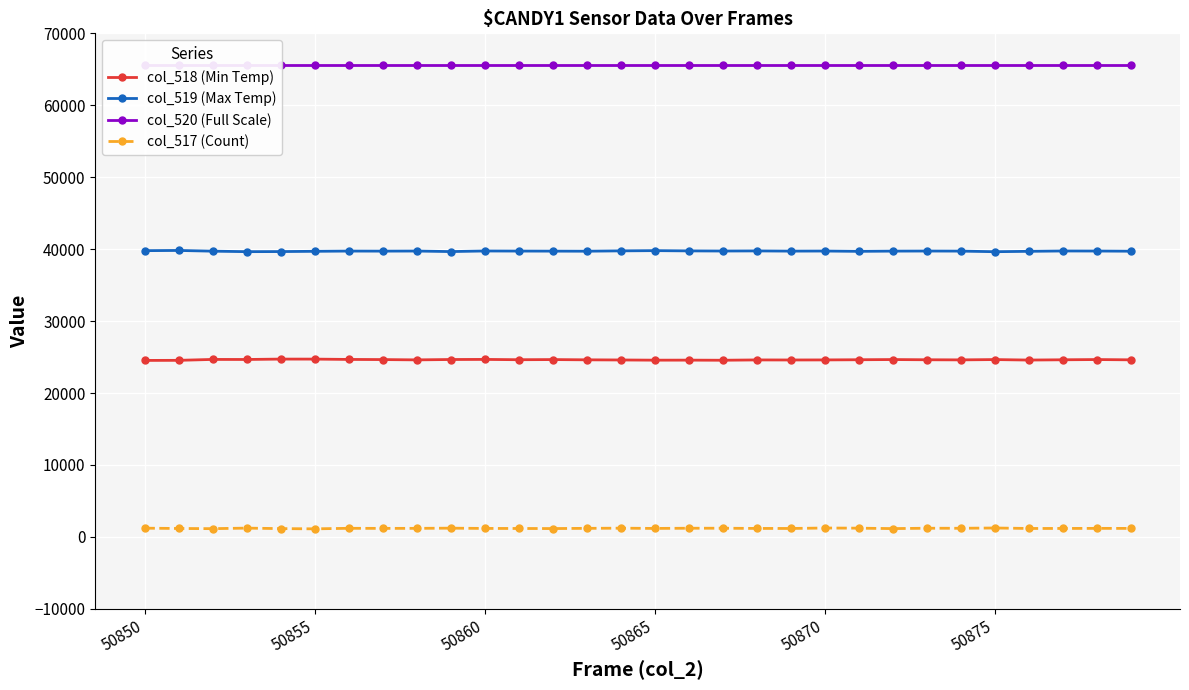

True or false: col_519 (Max Temp) and col_517 (Count) intersect in this chart.

False